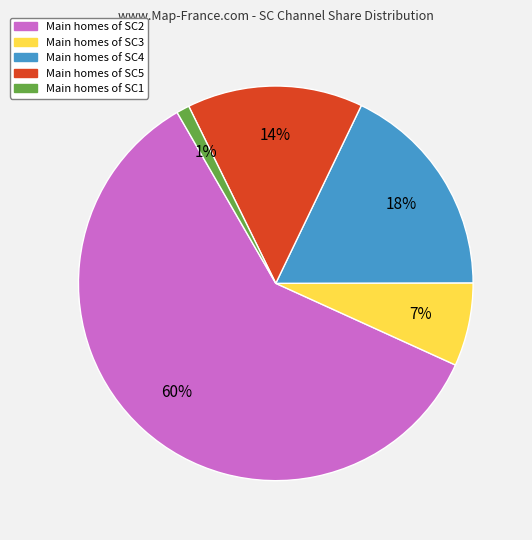

Count the number of slices in the pie.

5